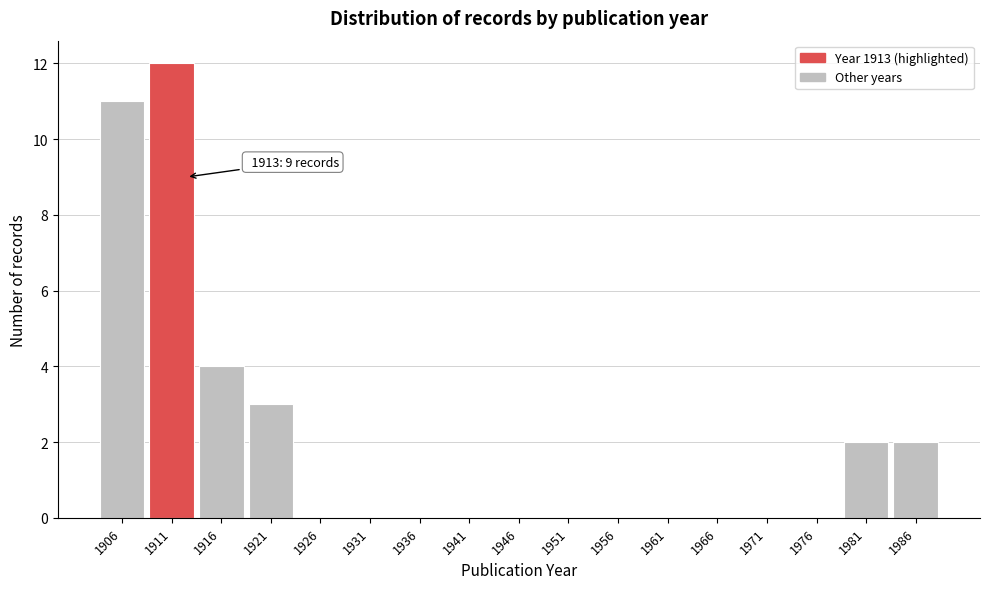

Over which range of the x-axis is the bar tallest?

1909 to 1914